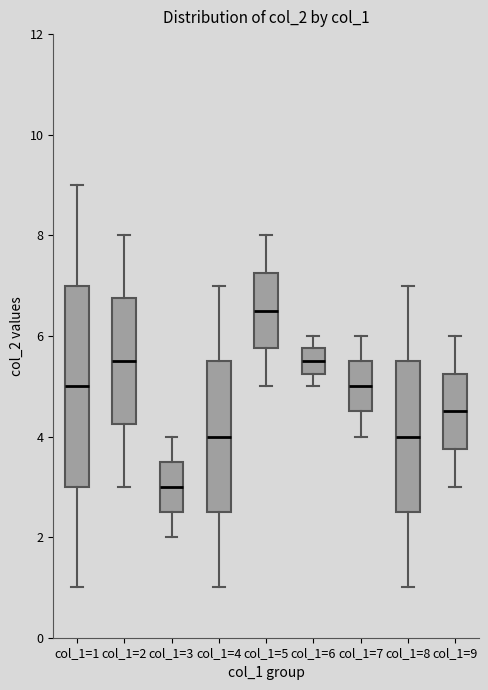

Reading left to right, transcribe this box plot: for each box, give where its median line is, the range the box spans, and where its two whiskers end, as read against the y-axis. The values are not printed on the chart, so give them approximately, as read against the axis.

col_1=1: median 5.0, box 3.0 to 7.0, whiskers 1.0 to 9.0
col_1=2: median 5.6, box 4.2 to 6.8, whiskers 3.0 to 8.0
col_1=3: median 3.0, box 2.6 to 3.6, whiskers 2.0 to 4.0
col_1=4: median 4.0, box 2.6 to 5.6, whiskers 1.0 to 7.0
col_1=5: median 6.6, box 5.8 to 7.2, whiskers 5.0 to 8.0
col_1=6: median 5.6, box 5.2 to 5.8, whiskers 5.0 to 6.0
col_1=7: median 5.0, box 4.6 to 5.6, whiskers 4.0 to 6.0
col_1=8: median 4.0, box 2.6 to 5.6, whiskers 1.0 to 7.0
col_1=9: median 4.6, box 3.8 to 5.2, whiskers 3.0 to 6.0